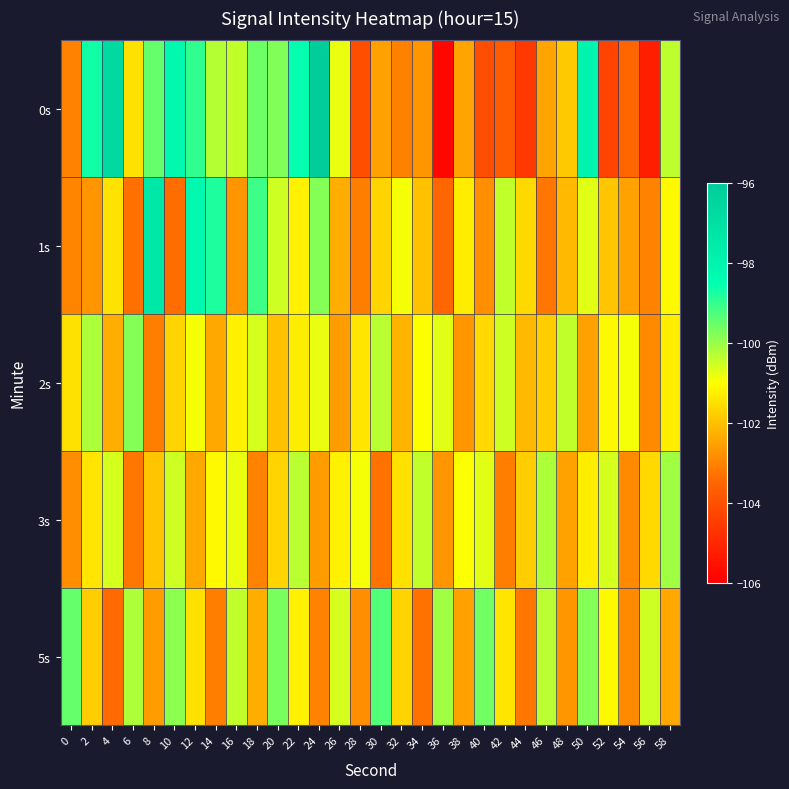

What is the maximum value shown in the chart?

-96.1